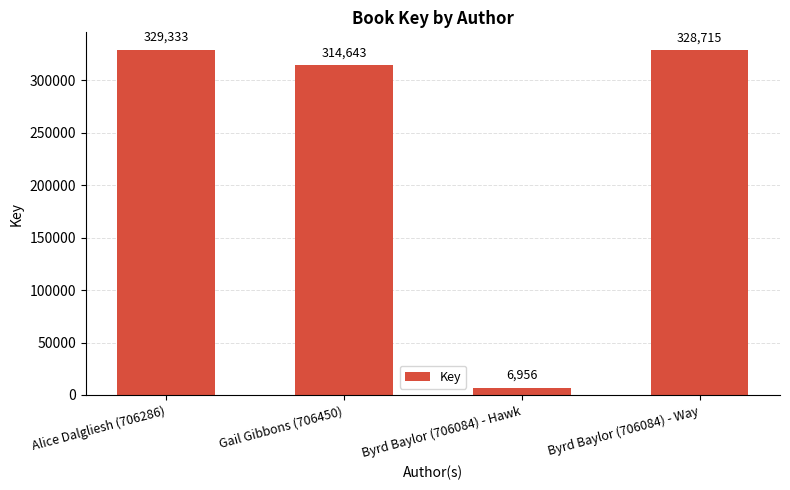

What is the value of the 2nd bar from the left?

314643